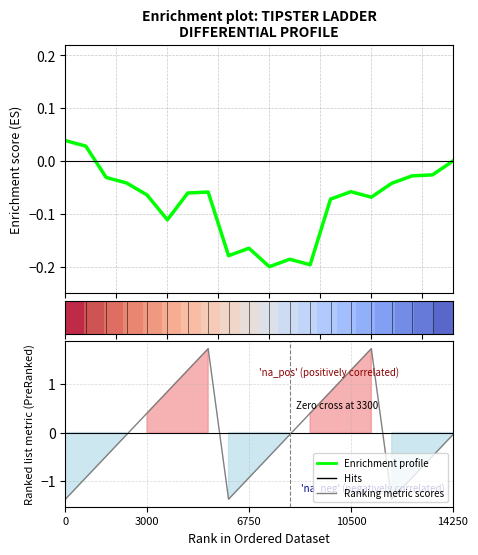

At which category does Ranking metric scores reach its first local peak?

7